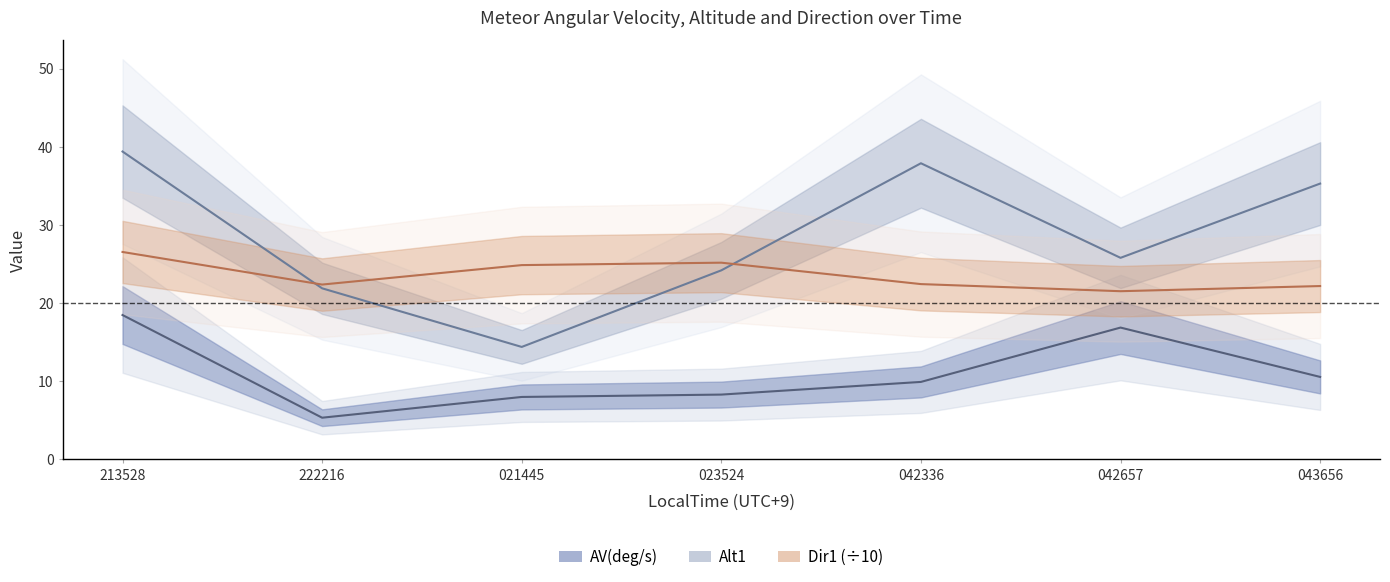

What is the spread (max minus min) of values at 043656?

24.7